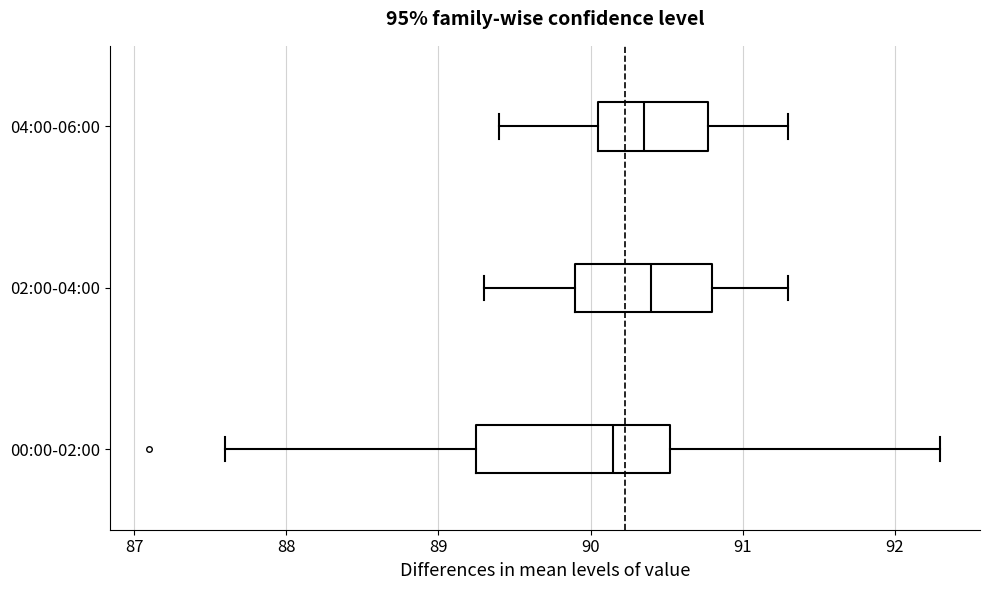

Reading bottom to top, transcribe this box plot: for each box, give where its median line is, the range the box spans, and where its two whiskers end, as read against the x-axis. The values are not printed on the chart, so give them approximately, as read against the axis.

00:00-02:00: median 90.2, box 89.3 to 90.5, whiskers 87.6 to 92.3
02:00-04:00: median 90.4, box 89.9 to 90.8, whiskers 89.3 to 91.3
04:00-06:00: median 90.4, box 90.1 to 90.8, whiskers 89.4 to 91.3